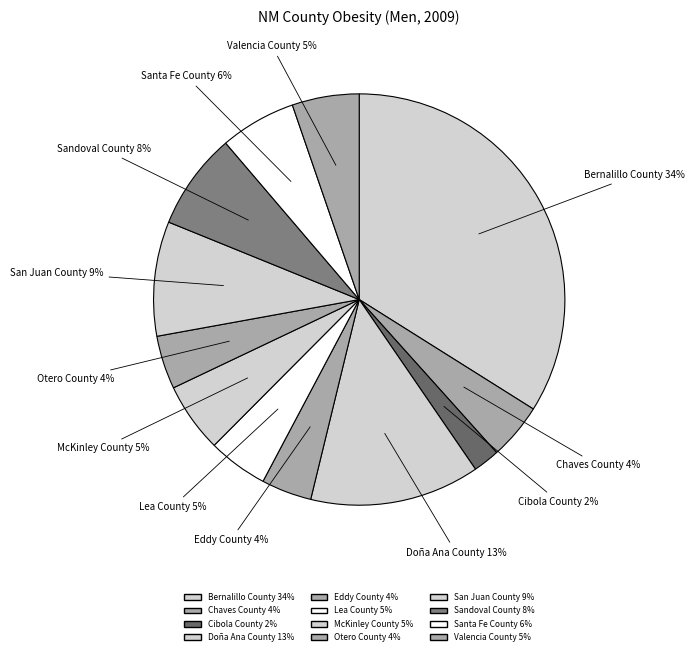

Is there a majority slice in this chart?

No